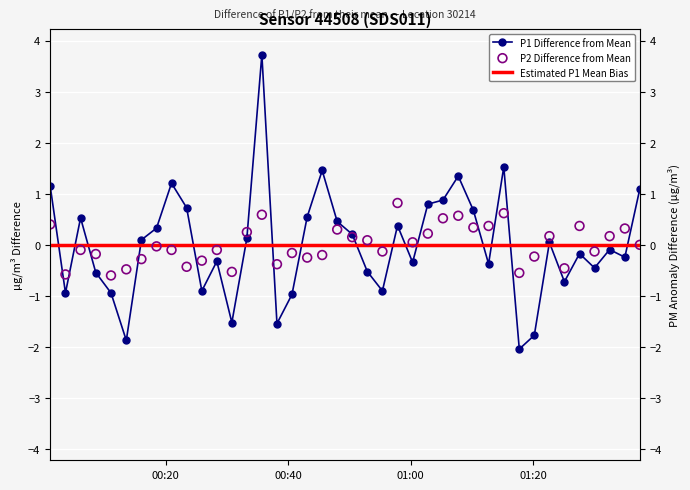

Which series reaches the maximum Y coordinate?

P1